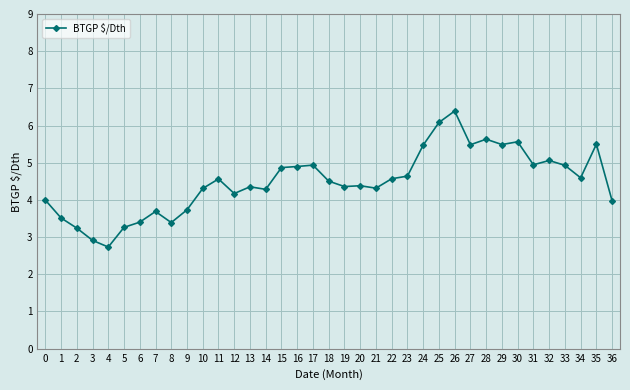

What is the greatest value displayed?

6.4